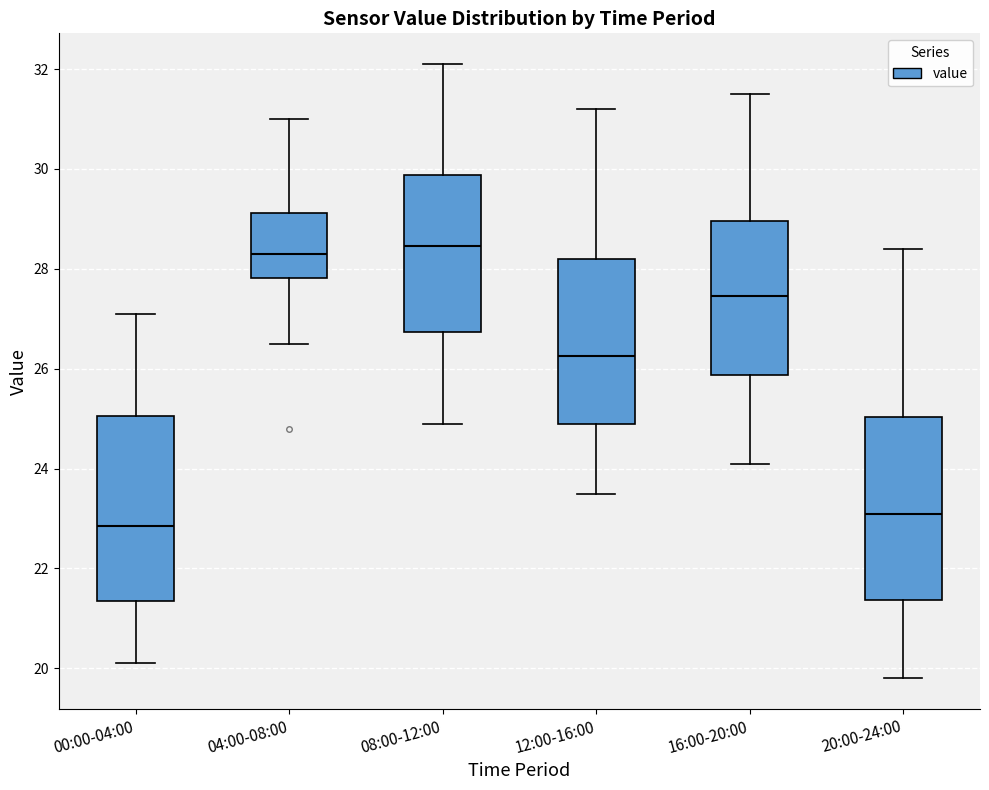

Reading left to right, transcribe this box plot: for each box, give where its median line is, the range the box spans, and where its two whiskers end, as read against the y-axis. The values are not printed on the chart, so give them approximately, as read against the axis.

00:00-04:00: median 22.8, box 21.4 to 25.0, whiskers 20.2 to 27.2
04:00-08:00: median 28.4, box 27.8 to 29.2, whiskers 26.6 to 31.0
08:00-12:00: median 28.4, box 26.8 to 29.8, whiskers 25.0 to 32.2
12:00-16:00: median 26.2, box 25.0 to 28.2, whiskers 23.6 to 31.2
16:00-20:00: median 27.4, box 25.8 to 29.0, whiskers 24.2 to 31.6
20:00-24:00: median 23.2, box 21.4 to 25.0, whiskers 19.8 to 28.4